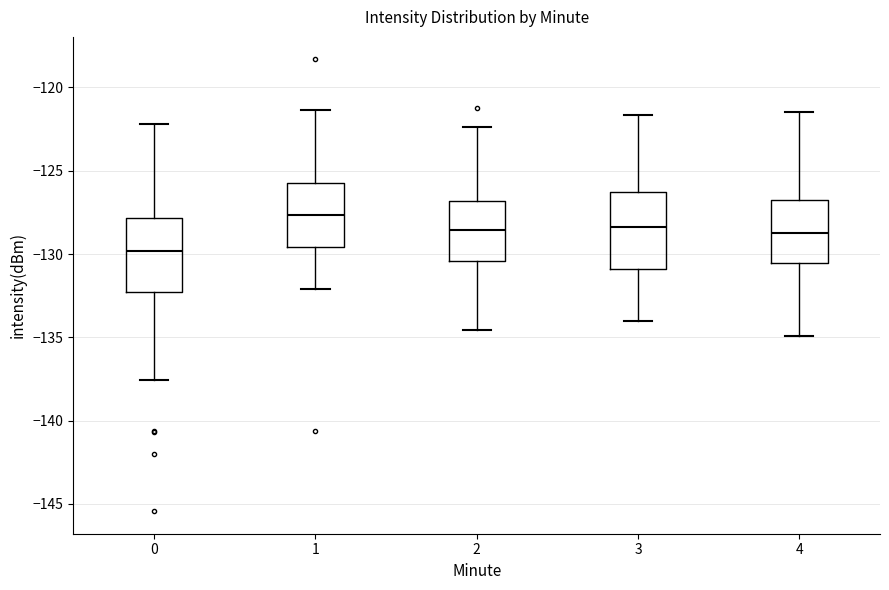

Which box has the lowest median line?

0